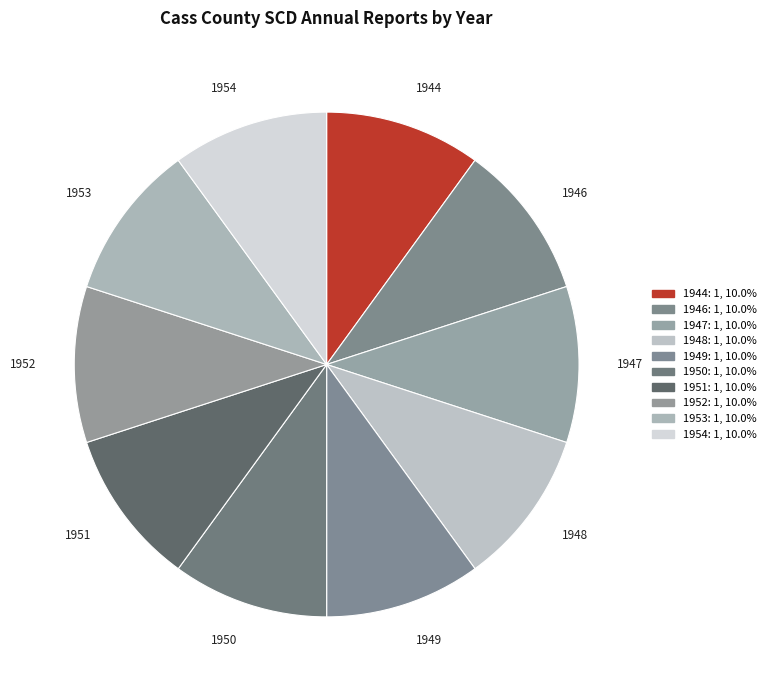

What is the ratio of the value at 1948 to the value at 1951?

1.0